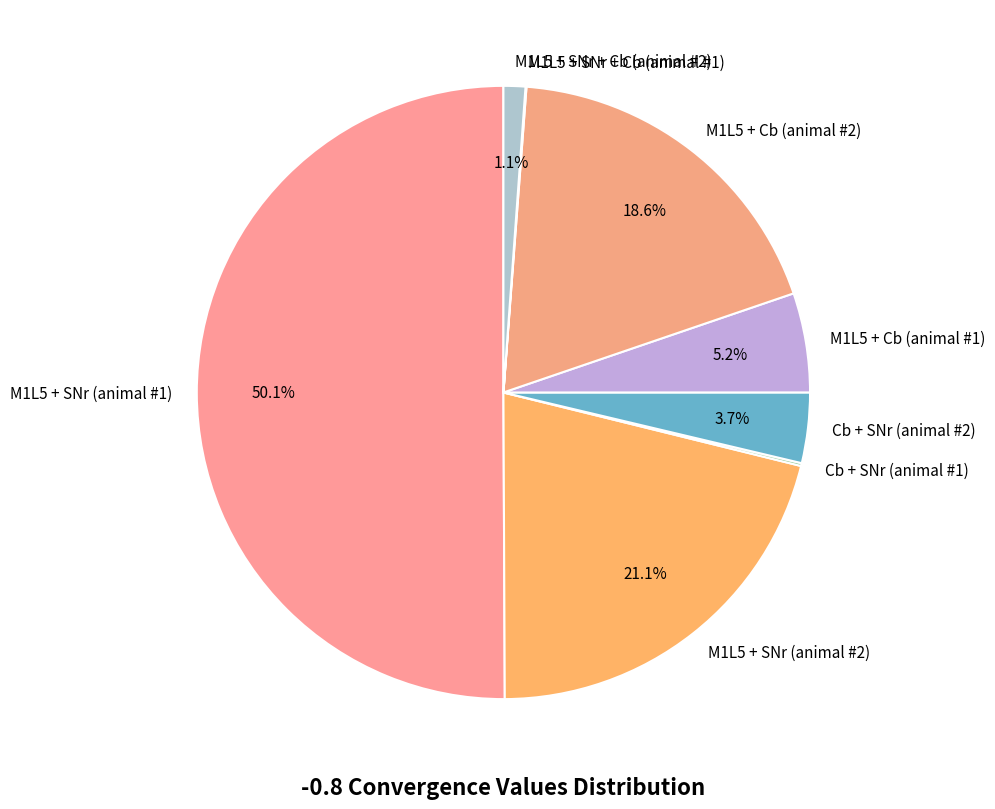

Is it true that M1L5 + SNr (animal #1) is 58% of the pie?

False